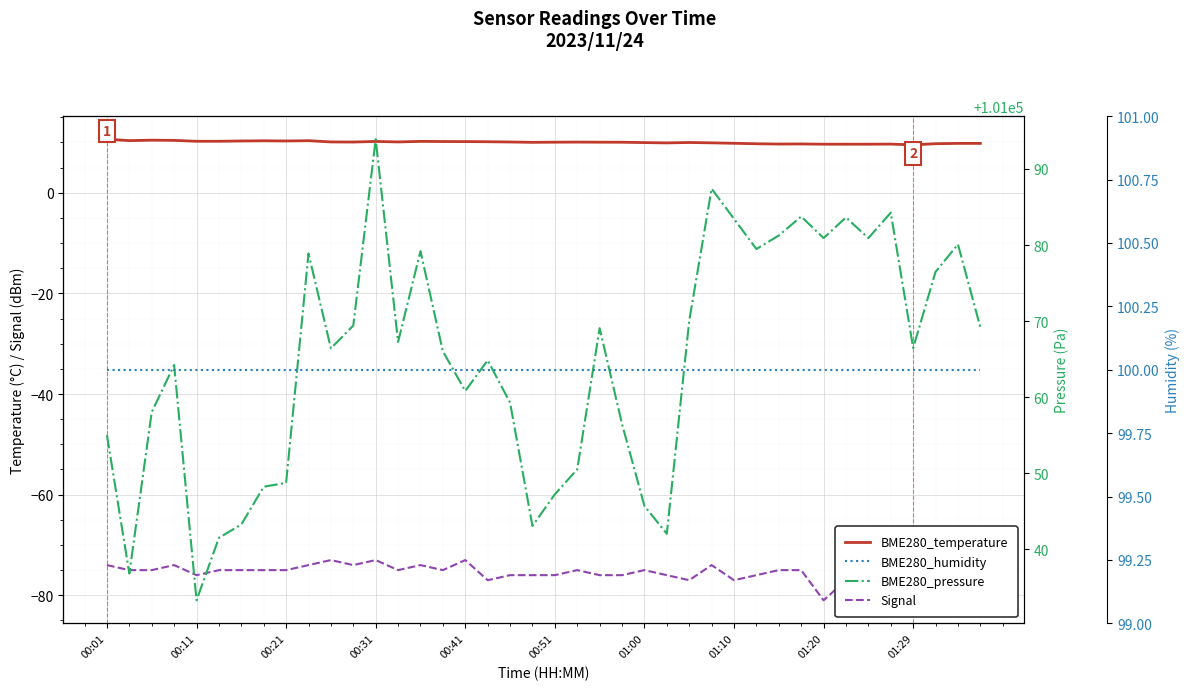

True or false: BME280_pressure has more than 1 interior local peaks.

True